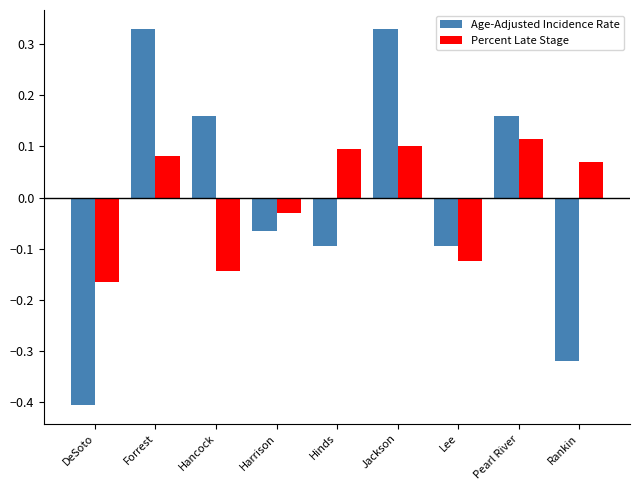

Rank the series at Forrest from highest to lowest value.

Age-Adjusted Incidence Rate, Percent Late Stage